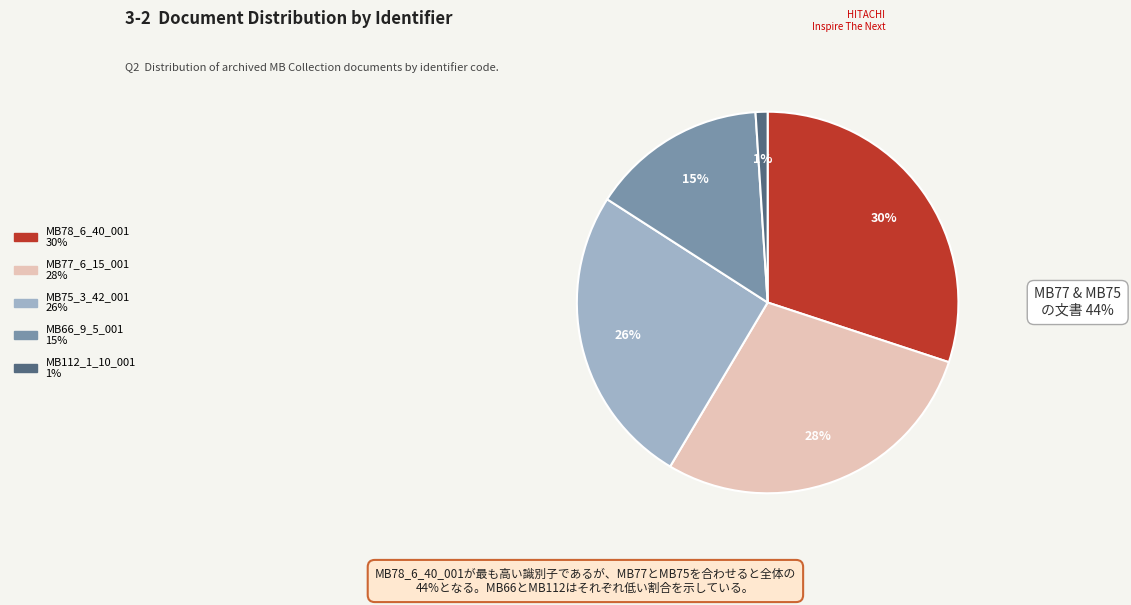

Is it true that MB66_9_5_001 is 7% of the pie?

False